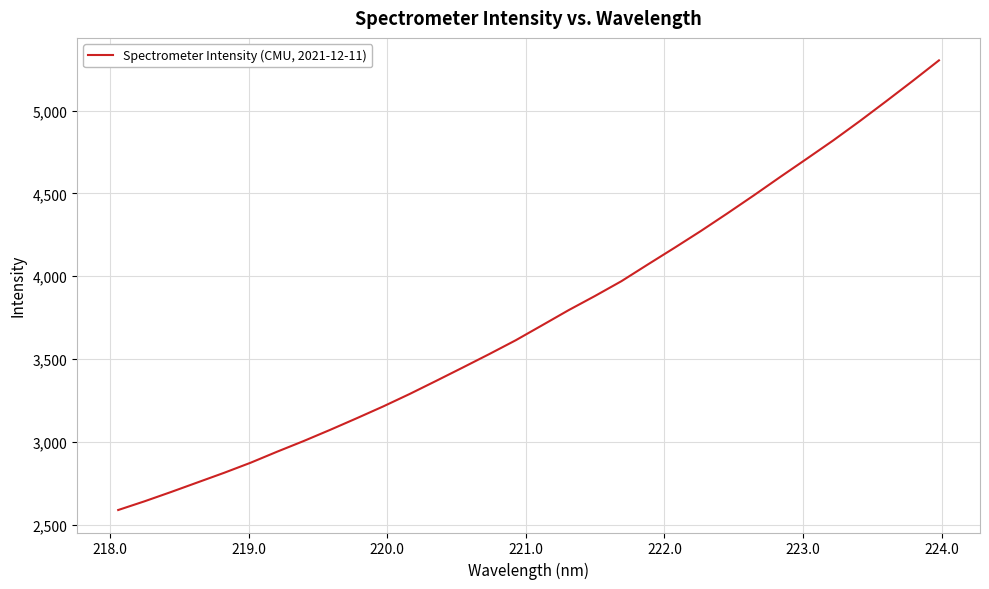

True or false: the data has more than 0 interior local peaks.

False